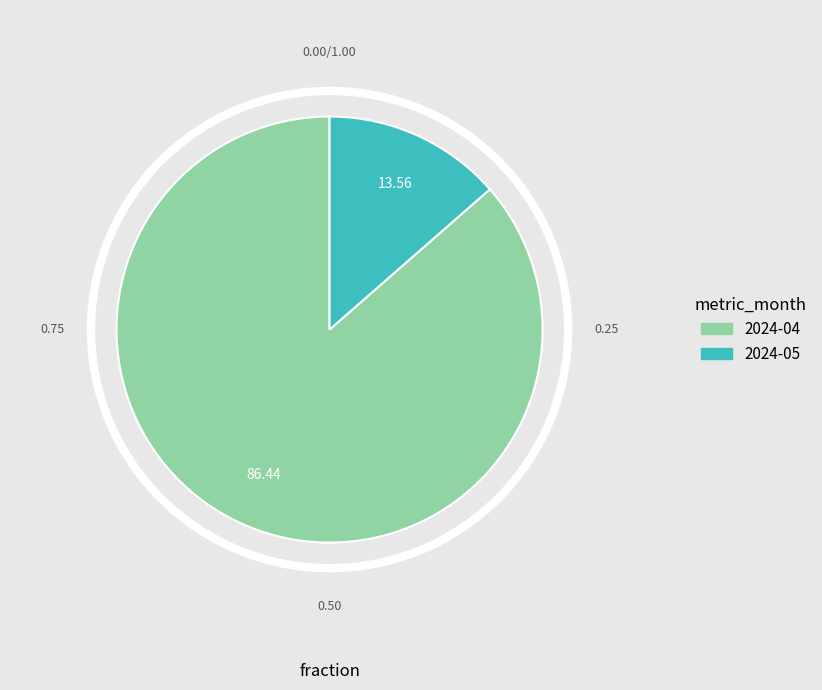

Rank the categories by value from lowest to highest.

2024-05, 2024-04